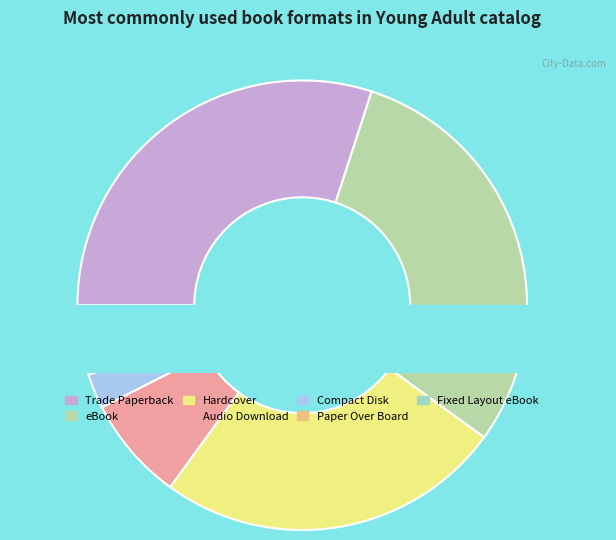

How many segments does this pie chart have?

7